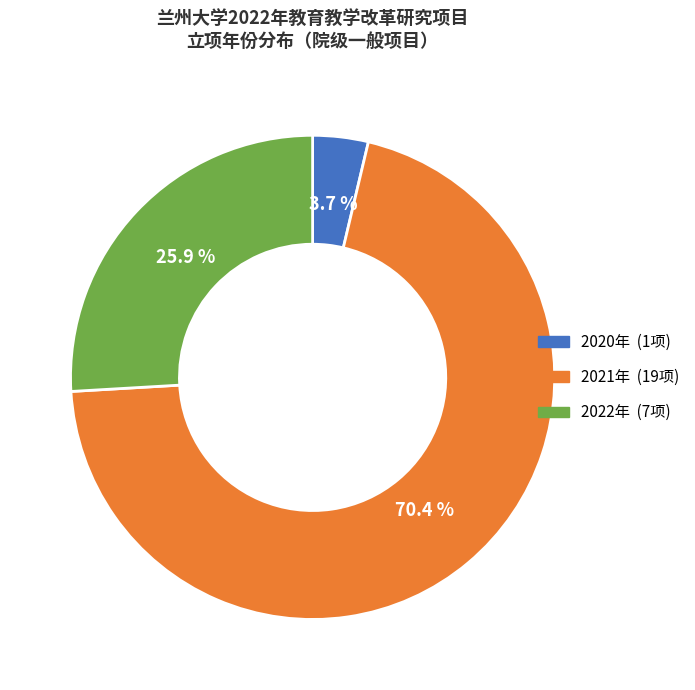

Rank the categories by value from highest to lowest.

2021年, 2022年, 2020年